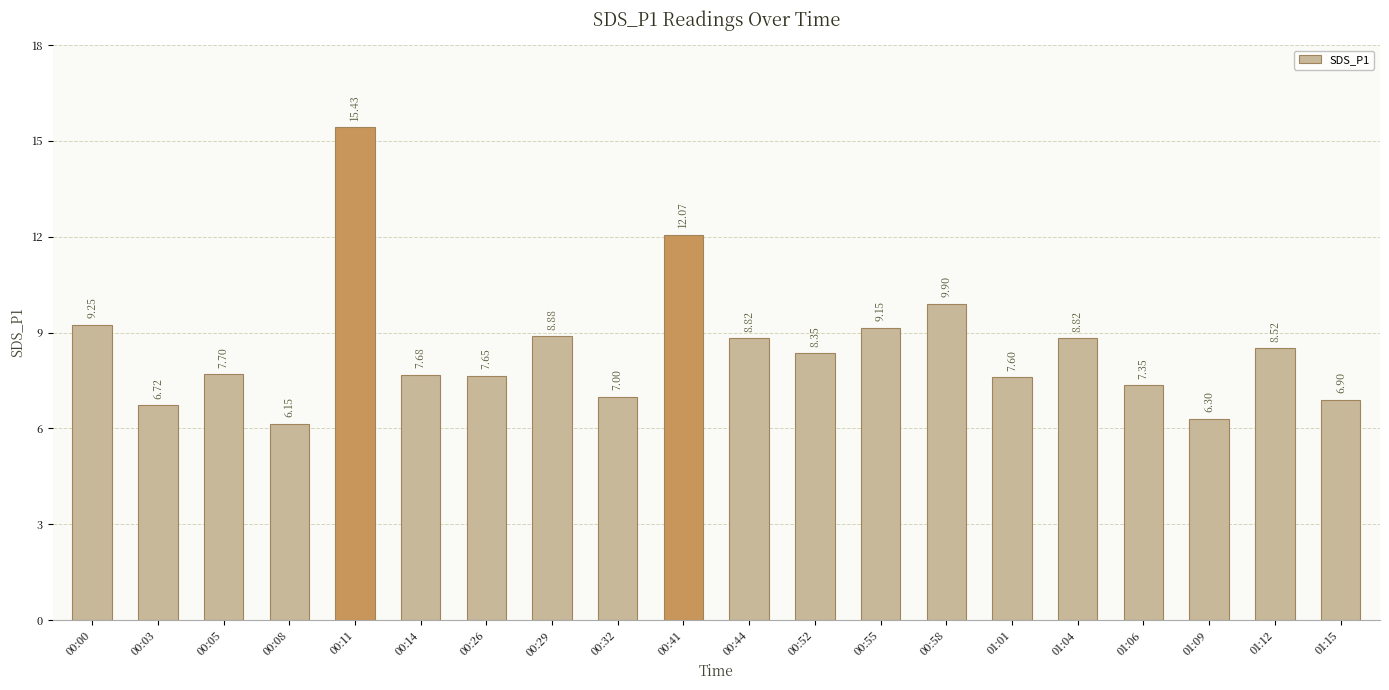

Which has a higher value, 00:44 or 00:08?

00:44